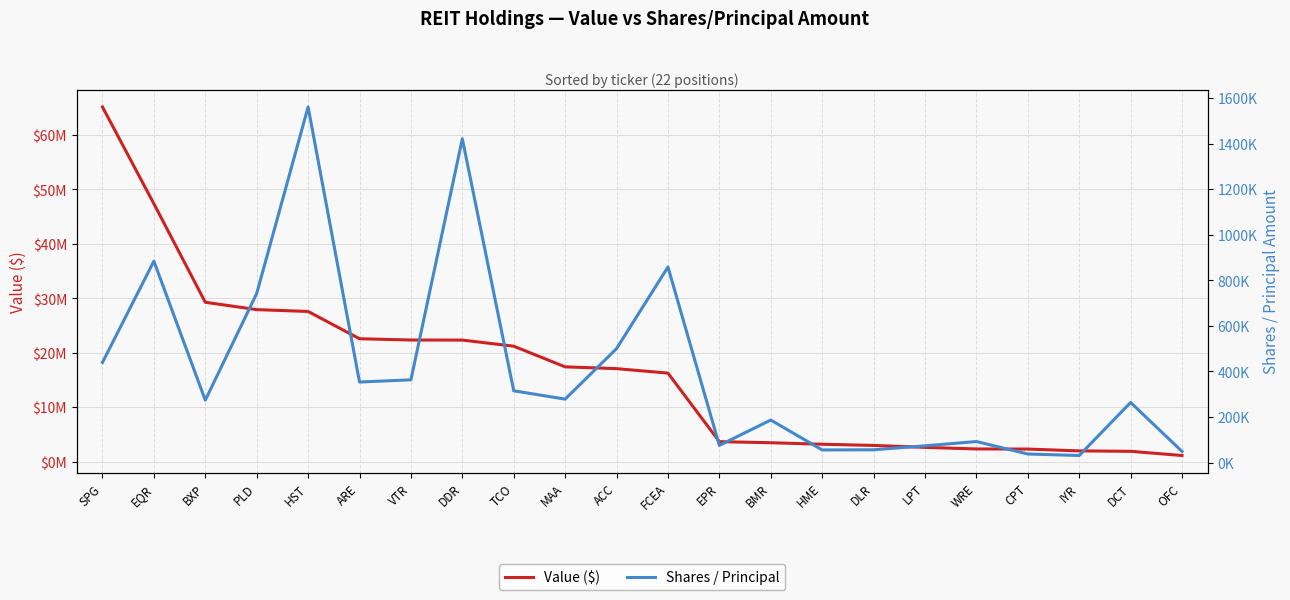

Reading right to left, extract all data points from this chart.

Value ($): 1127000	1897000	1977000	2310000	2332000	2620000	2979000	3199000	3471000	3675000	16260000	17078000	17406000	21203000	22325000	22337000	22571000	27577000	27918000	29269000	47360000	65132000
Shares / Principal: 48800	263800	31000	37600	92300	73600	56100	55400	186700	75400	858500	500100	278500	315000	1421050	363200	353500	1560684	742100	273800	884086	439400